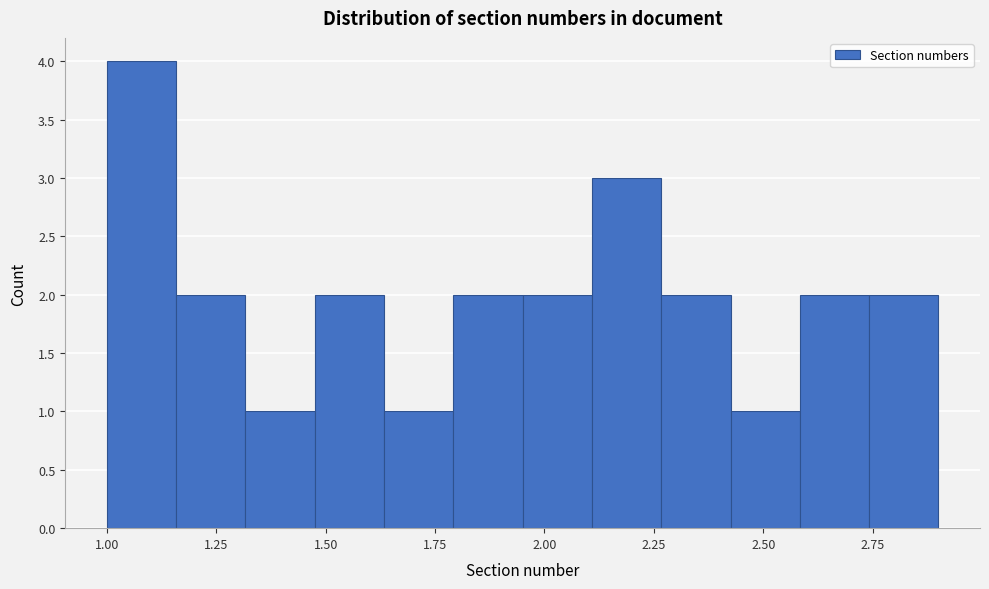

Read against the x-axis, roughly where is the centre of the tallest bar?

1.10